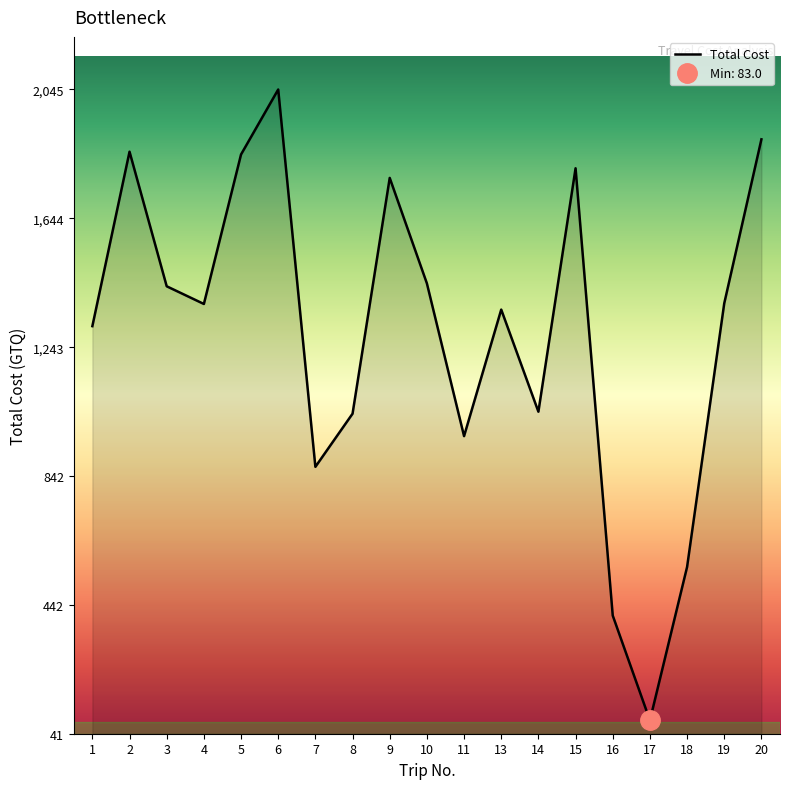

True or false: the data shows 1380.0 at 19.

True